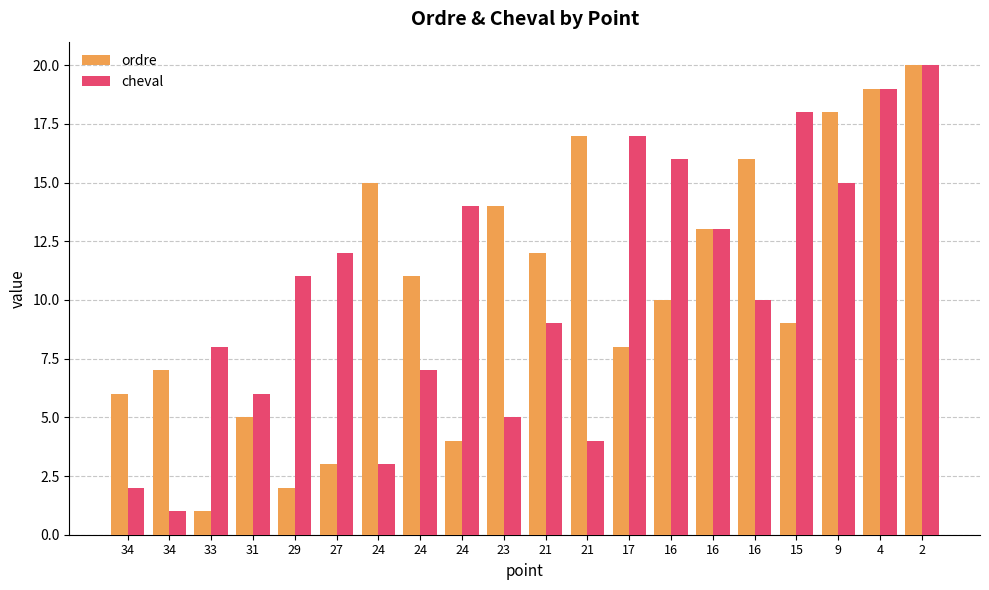

Which series has the largest range (max minus min)?

ordre